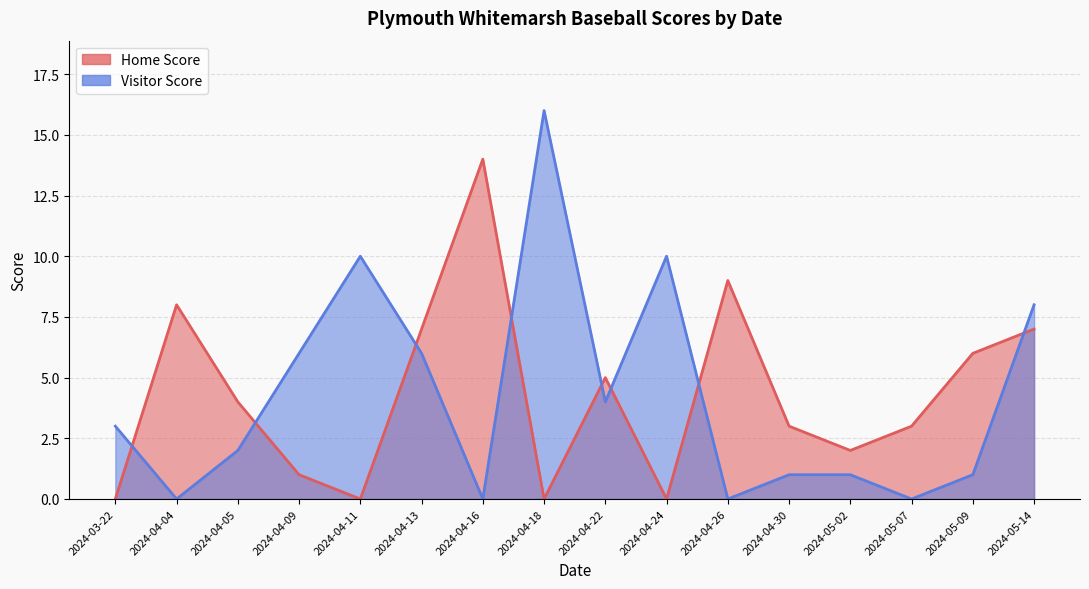

The Visitor Score series shows 2 at 2024-04-09. True or false?

False